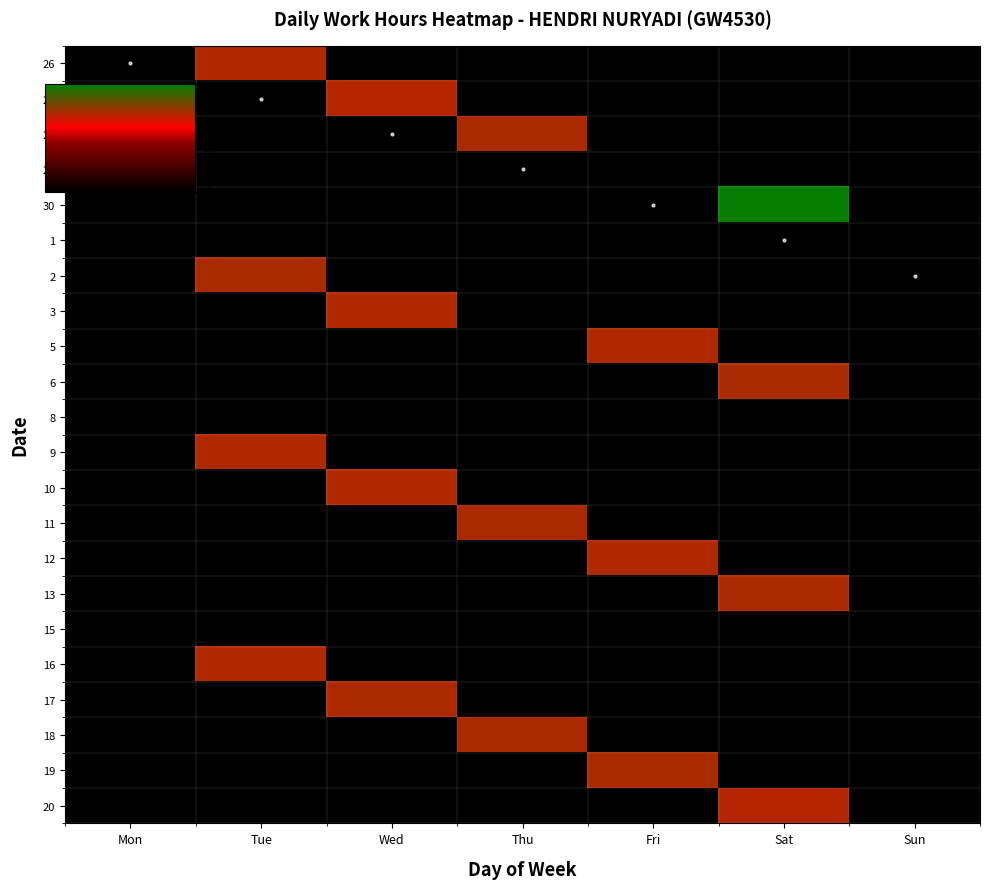

At Tue, list the series in order from smallest to largest.

27, 28, 29, 30, 1, 3, 5, 6, 8, 10, 11, 12, 13, 15, 17, 18, 19, 20, 26, 9, 16, 2